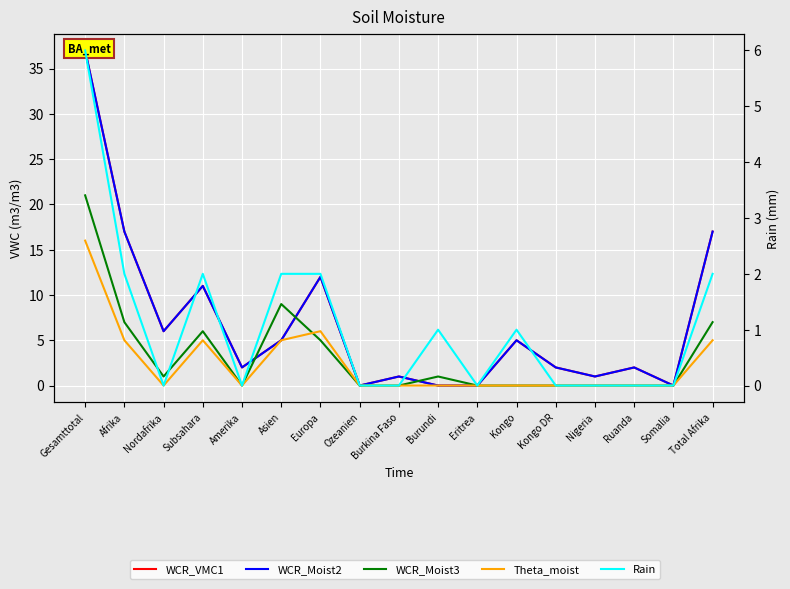

Where is Theta_moist (col_9) nearest to the value 8?

Europa